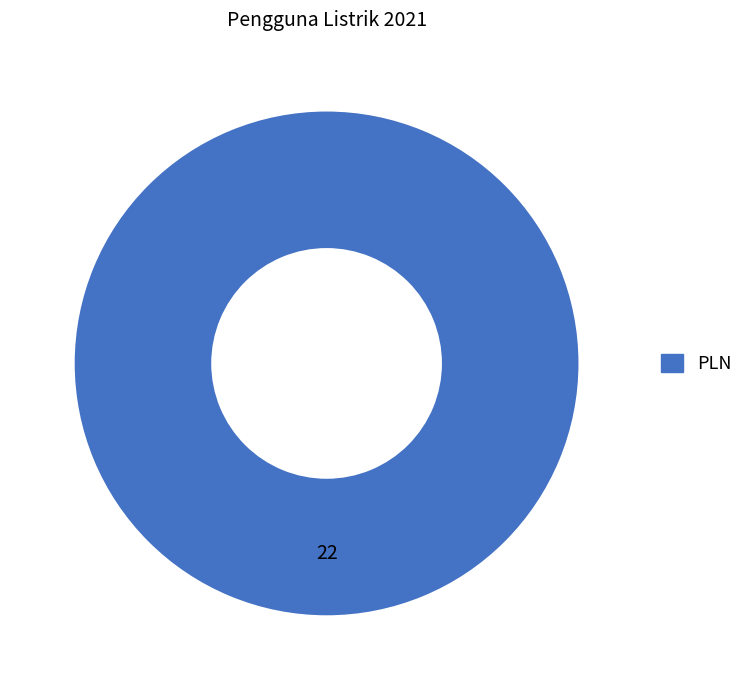

Is there any slice that represents more than half of the pie?

Yes